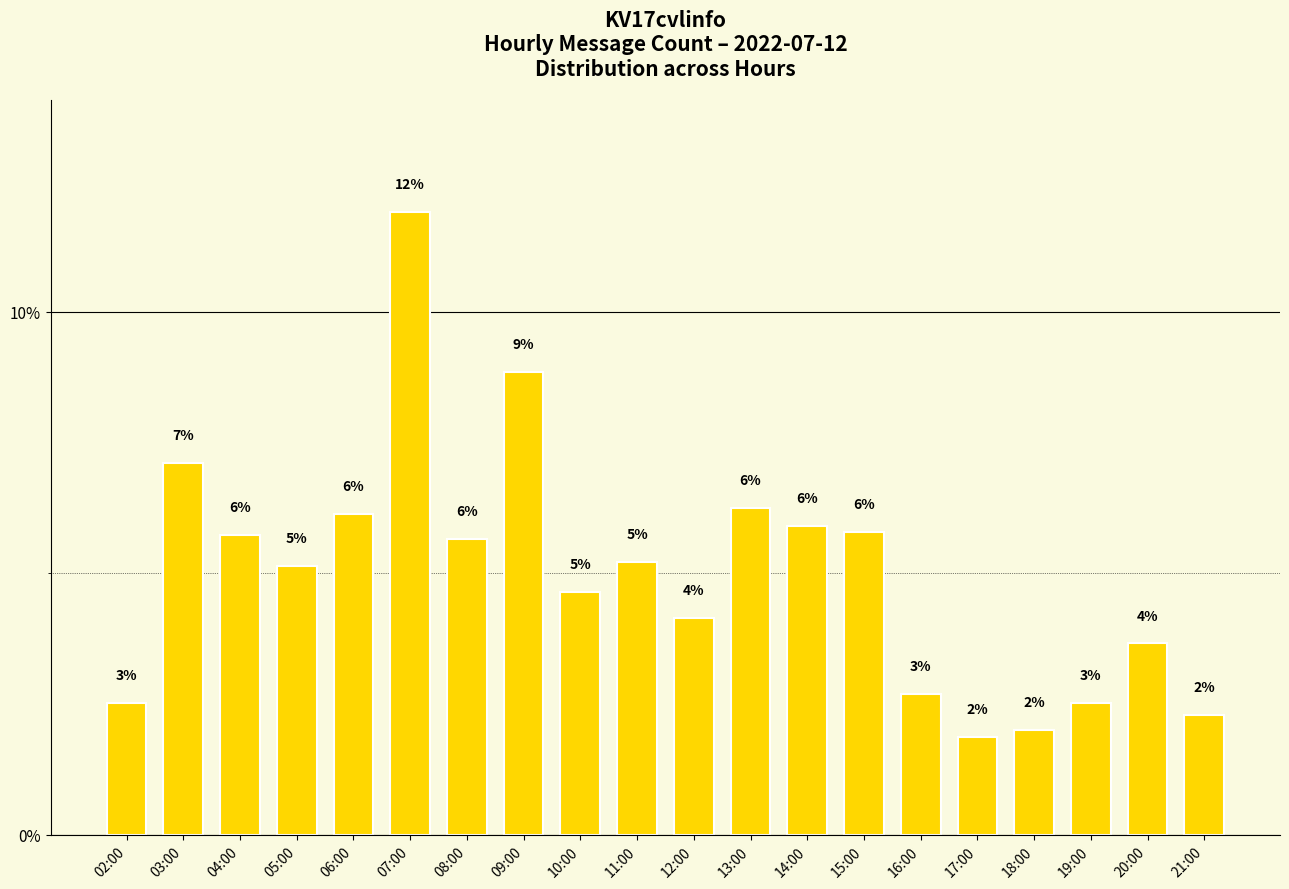

What is the ratio of the value at 20:00 to the value at 08:00?

0.6